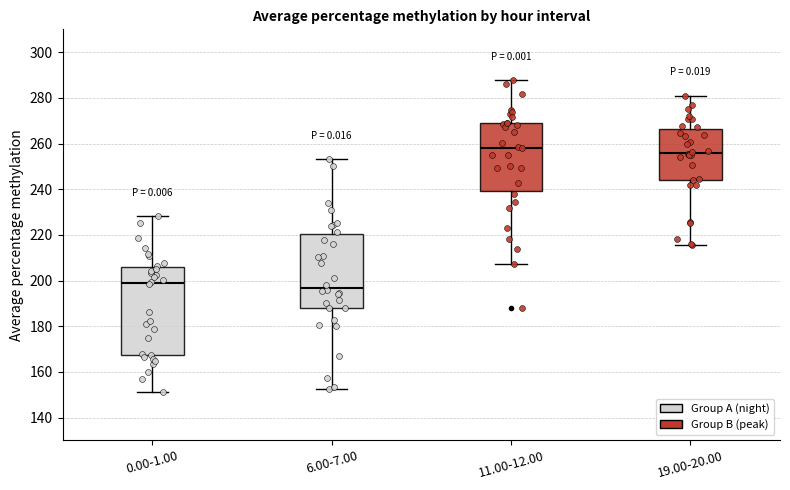

Where is the lower edge of the box for 6.00-7.00 on the y-axis? The values are not printed on the chart, so give them approximately, as read against the axis.

188